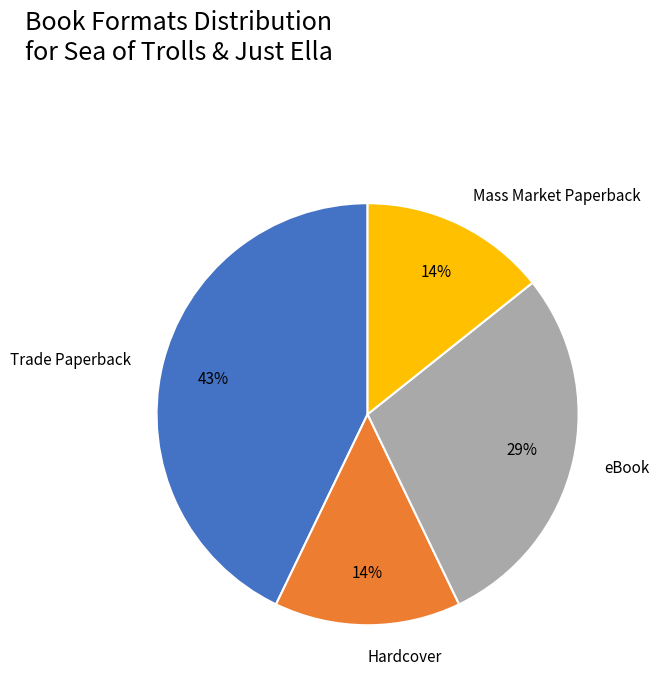

Do Trade Paperback and Mass Market Paperback together represent more than half of the pie?

Yes